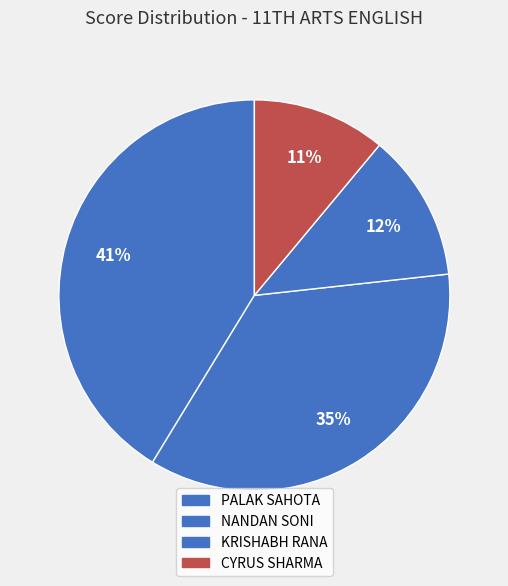

What percentage is the NANDAN SONI slice, to the nearest percent?

35%